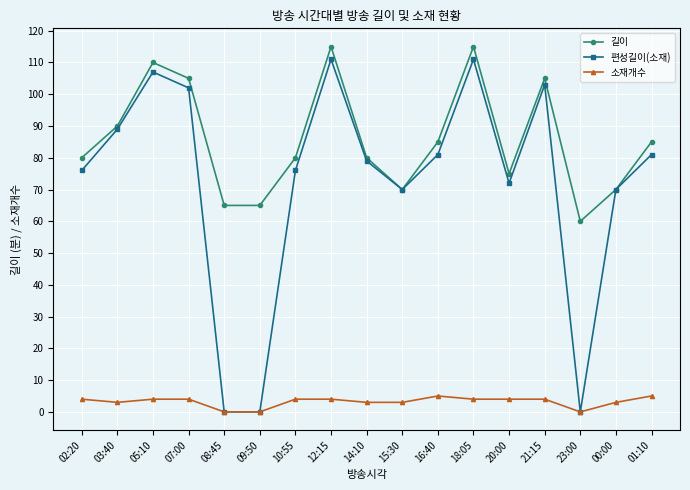

What is the maximum value shown in the chart?

115